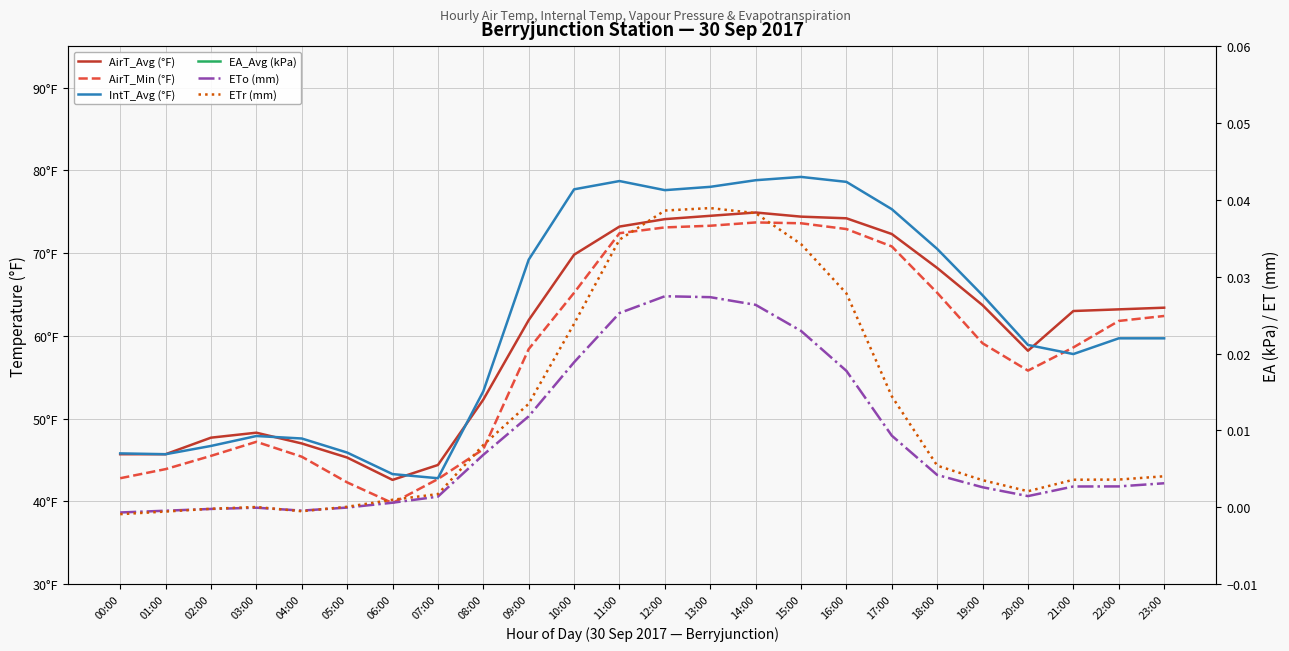

True or false: IntT_Avg (°F) and ETo (mm) cross at least once.

False